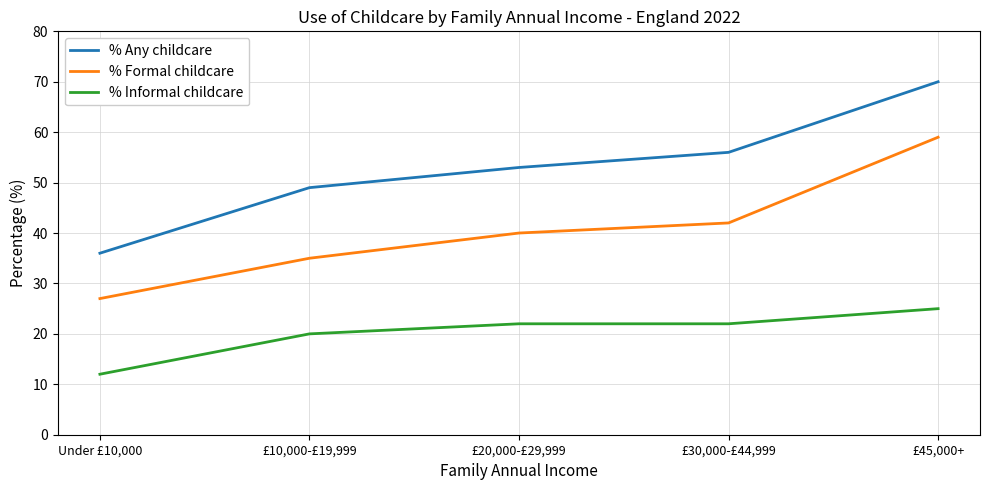

What are all the series names shown in the legend?

% Any childcare, % Formal childcare, % Informal childcare